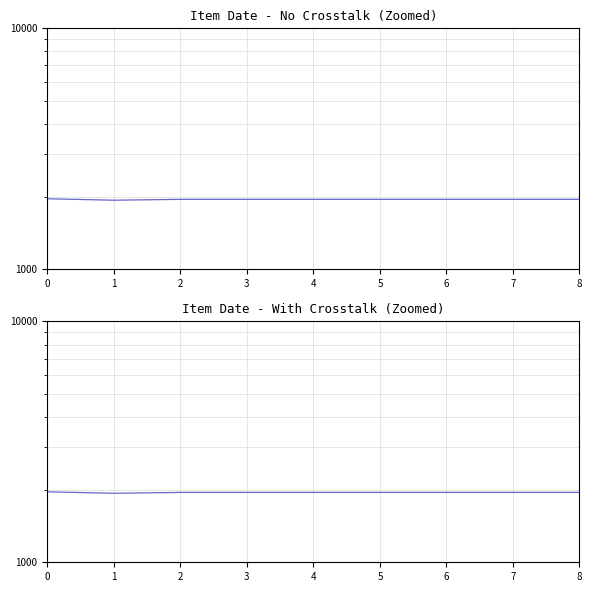

True or false: there are more than 1 points higher than both neighbors.

False